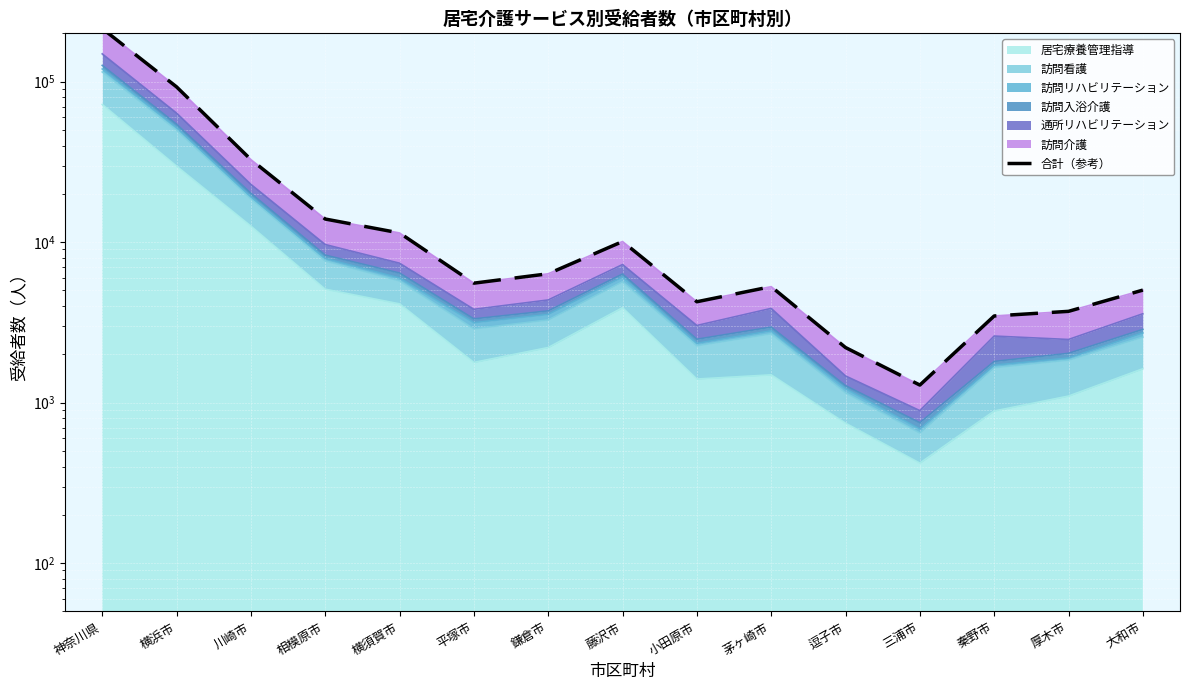

Is it true that the value at 秦野市 is 3468?

True